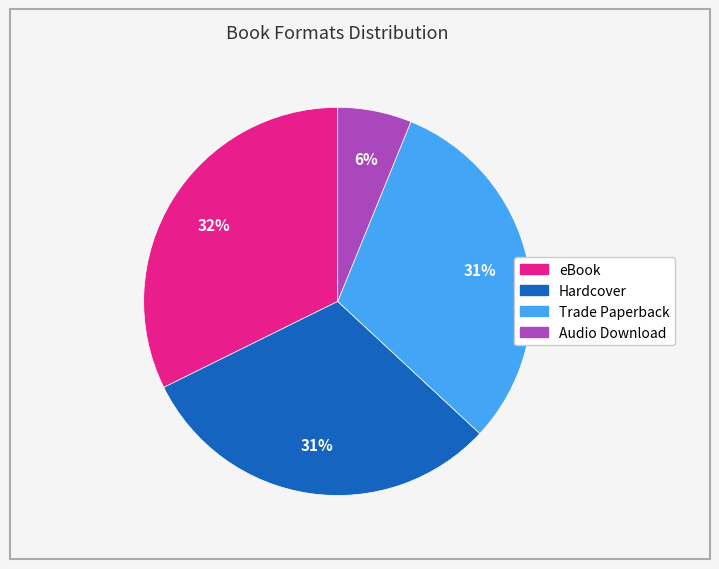

Do Hardcover and eBook together represent more than half of the pie?

Yes